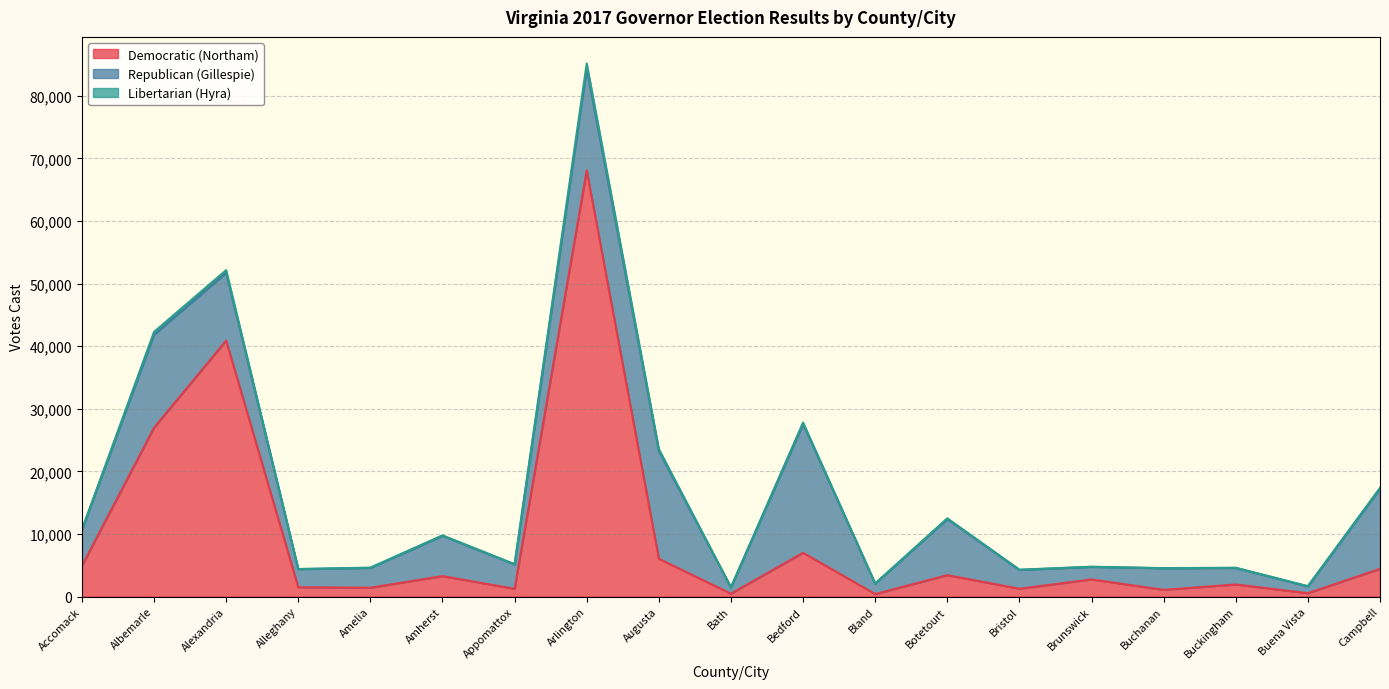

Rank the categories by Democratic (Northam) value from highest to lowest.

Arlington, Alexandria, Albemarle, Bedford, Augusta, Accomack, Campbell, Botetourt, Amherst, Brunswick, Buckingham, Alleghany, Amelia, Bristol, Appomattox, Buchanan, Buena Vista, Bath, Bland